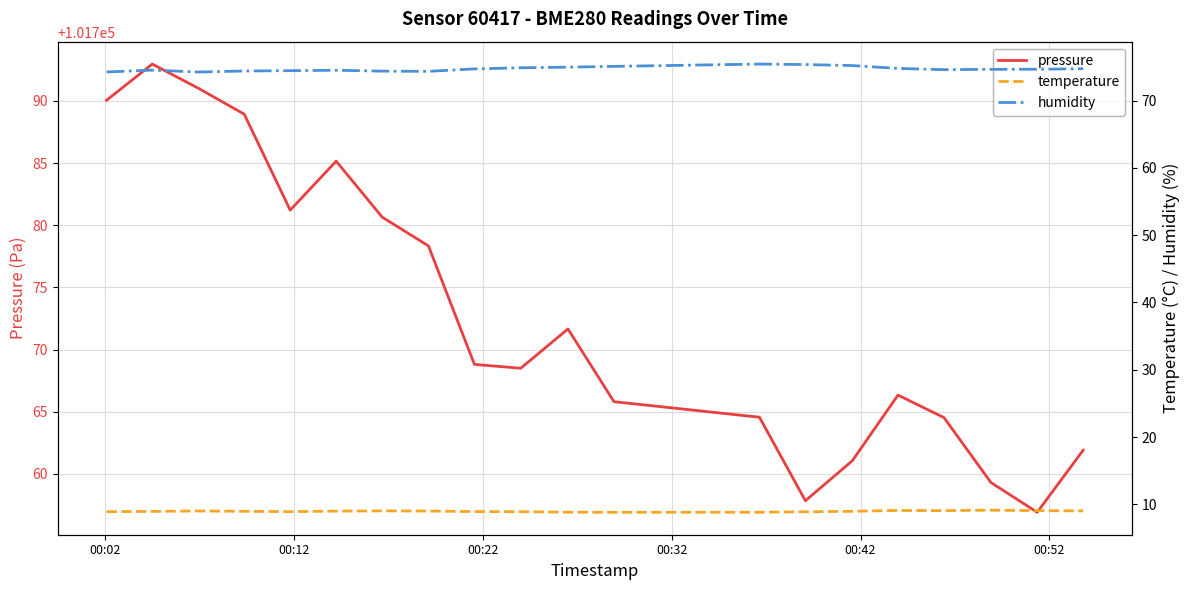

What is the difference between the second highest and second lowest values in the pressure series?

33.2